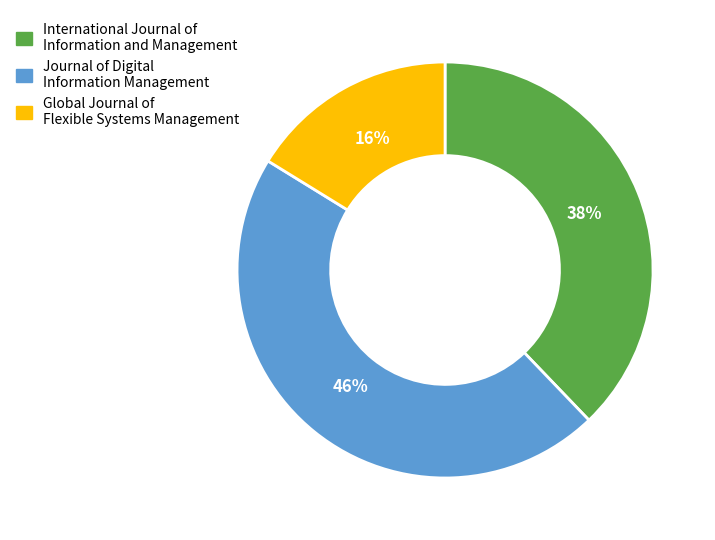

Rank the categories by value from highest to lowest.

Journal of Digital Information Management, International Journal of Information and Management, Global Journal of Flexible Systems Management